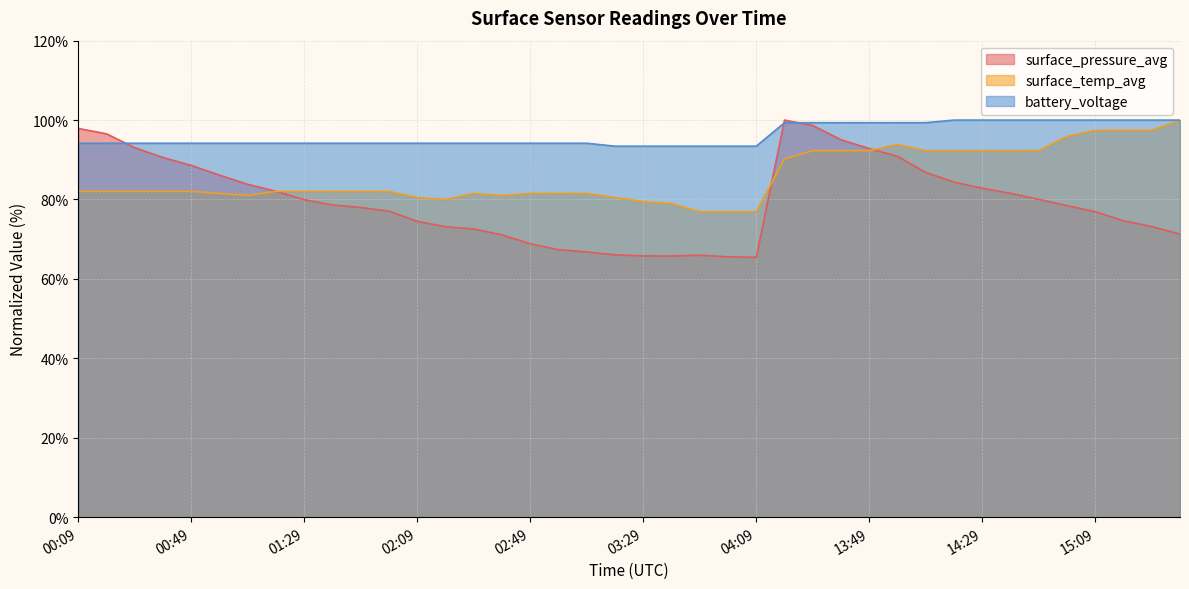

Where do surface_pressure_avg and surface_temp_avg first cross each other?

01:19 and 01:29